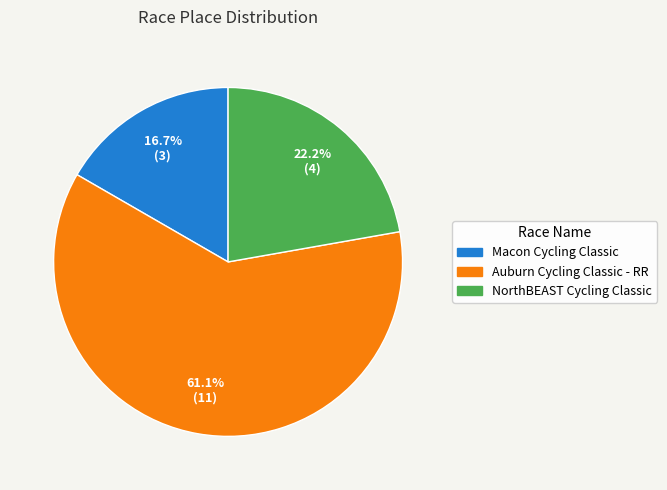

To the nearest percent, what percentage of the pie is Auburn Cycling Classic - RR?

61%